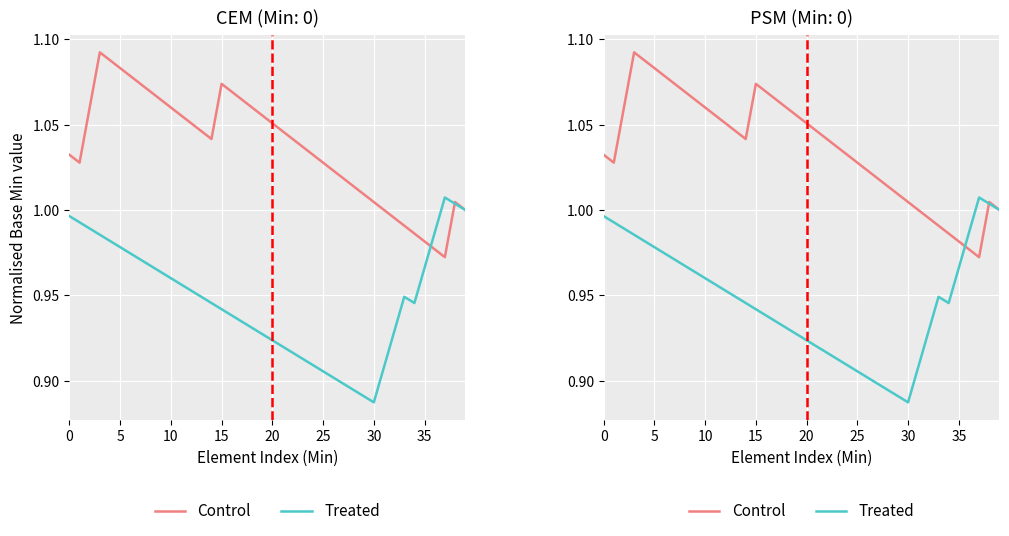

Between 21 and 12, which is larger?

12